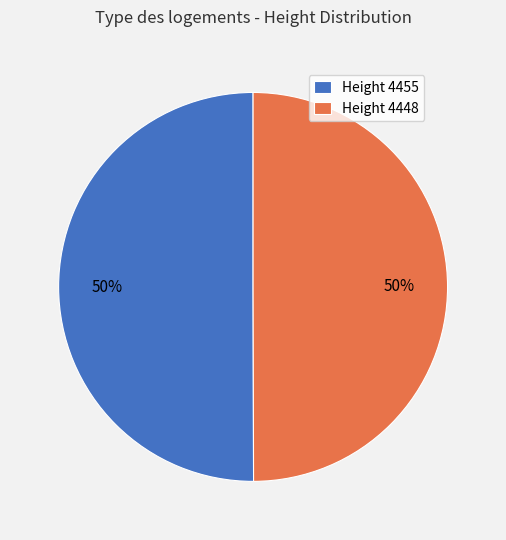

What percentage is the Height 4455 slice, to the nearest percent?

50%